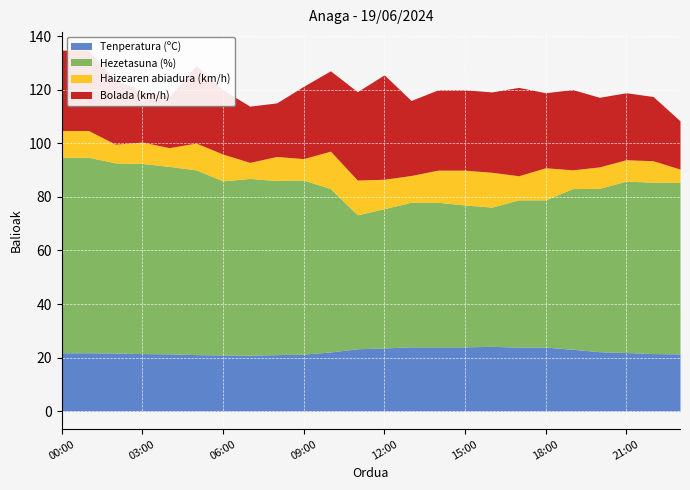

What is the value of the Haizearen abiadura (km/h) point at the 3rd from the left?

7.0